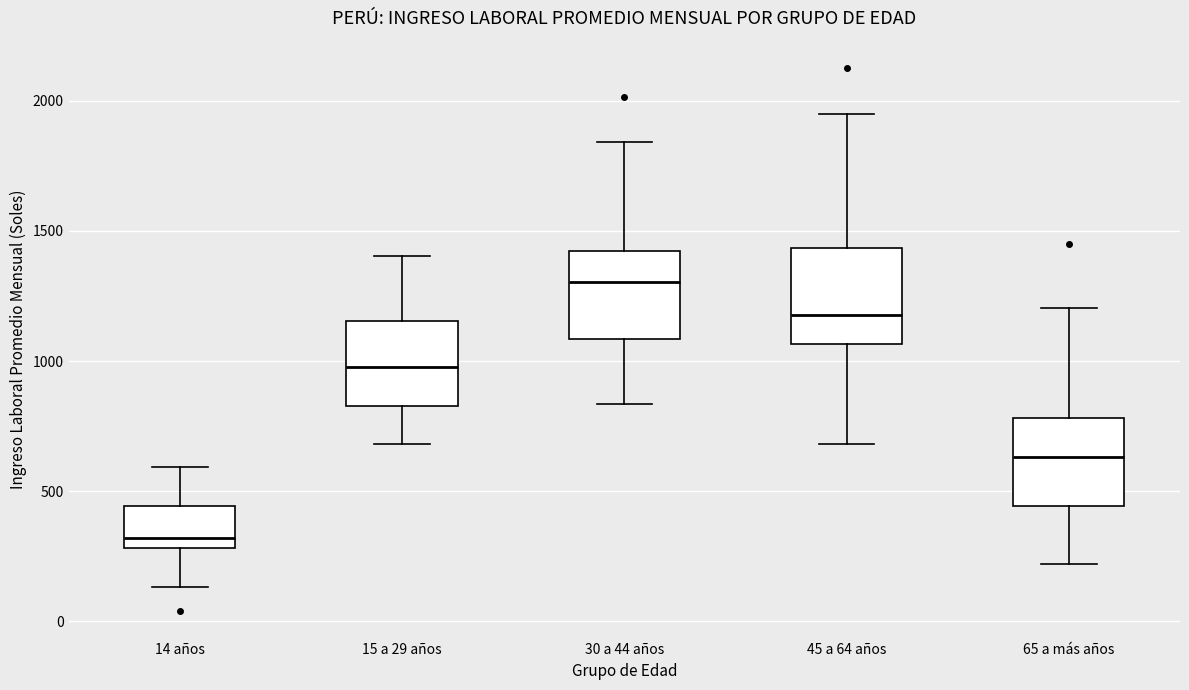

Reading left to right, transcribe this box plot: for each box, give where its median line is, the range the box spans, and where its two whiskers end, as read against the y-axis. The values are not printed on the chart, so give them approximately, as read against the axis.

14 años: median 300 (just above the box's lower edge), box 300 to 450, whiskers 150 to 600
15 a 29 años: median 1000, box 850 to 1150, whiskers 700 to 1400
30 a 44 años: median 1300, box 1100 to 1400, whiskers 850 to 1850
45 a 64 años: median 1200, box 1050 to 1450, whiskers 700 to 1950
65 a más años: median 650, box 450 to 800, whiskers 200 to 1200